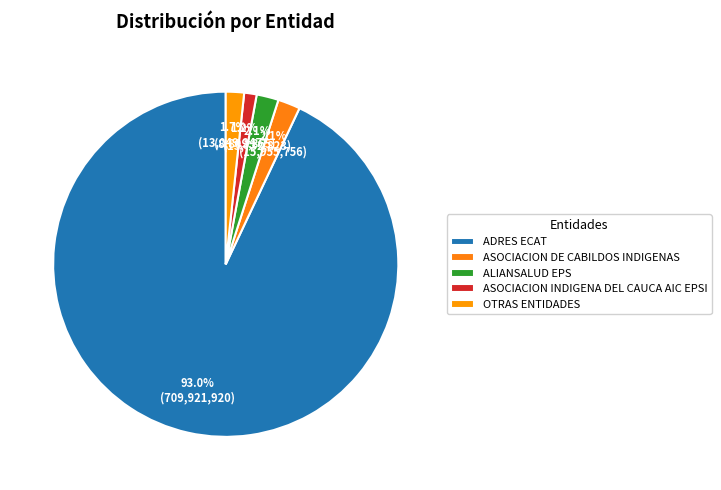

Which category has the biggest portion of the pie?

ADRES ECAT